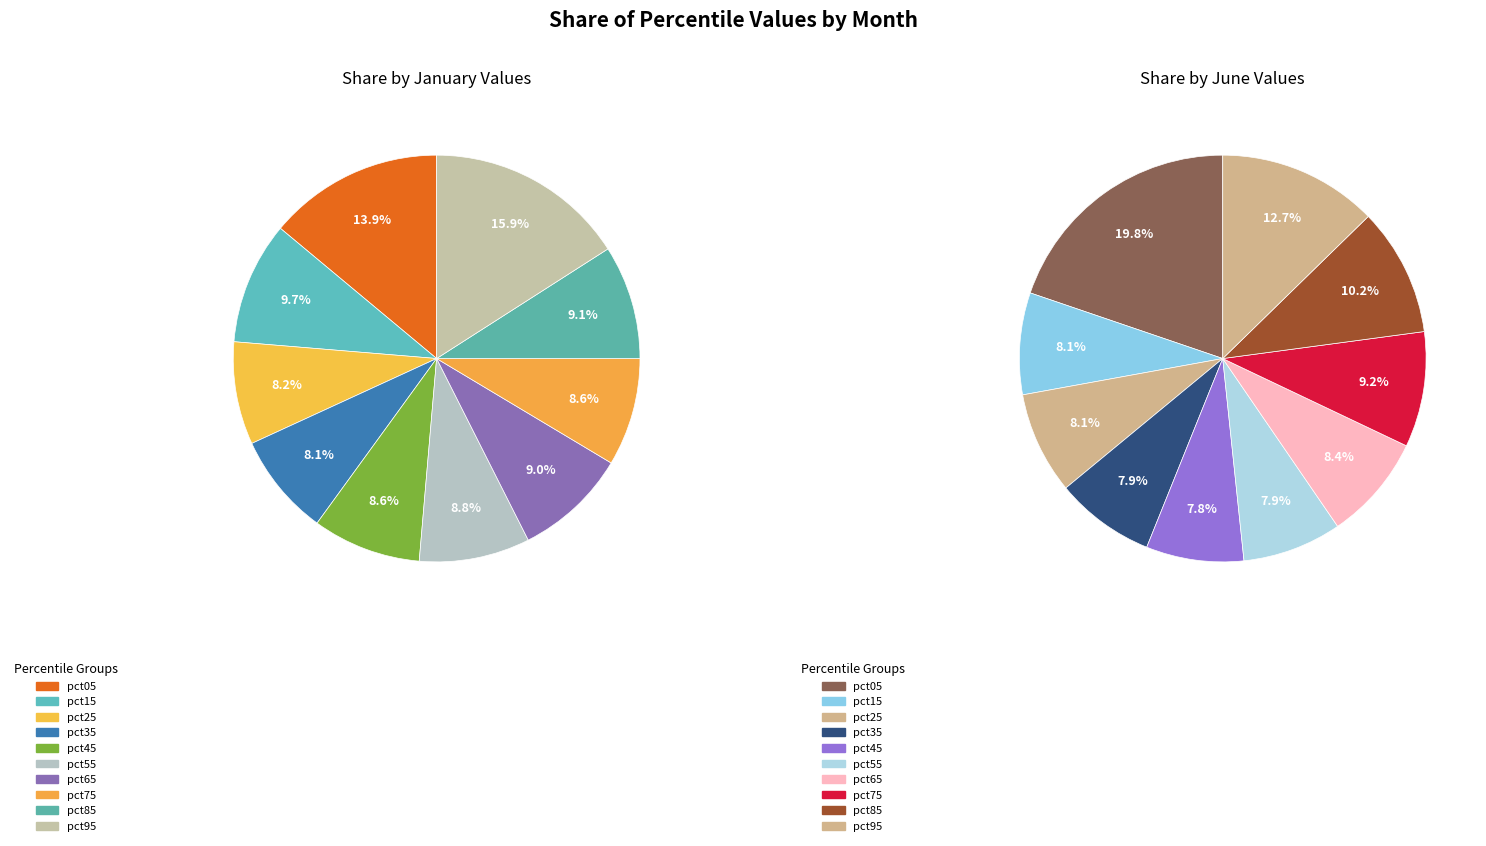

Does any single category account for the majority?

No